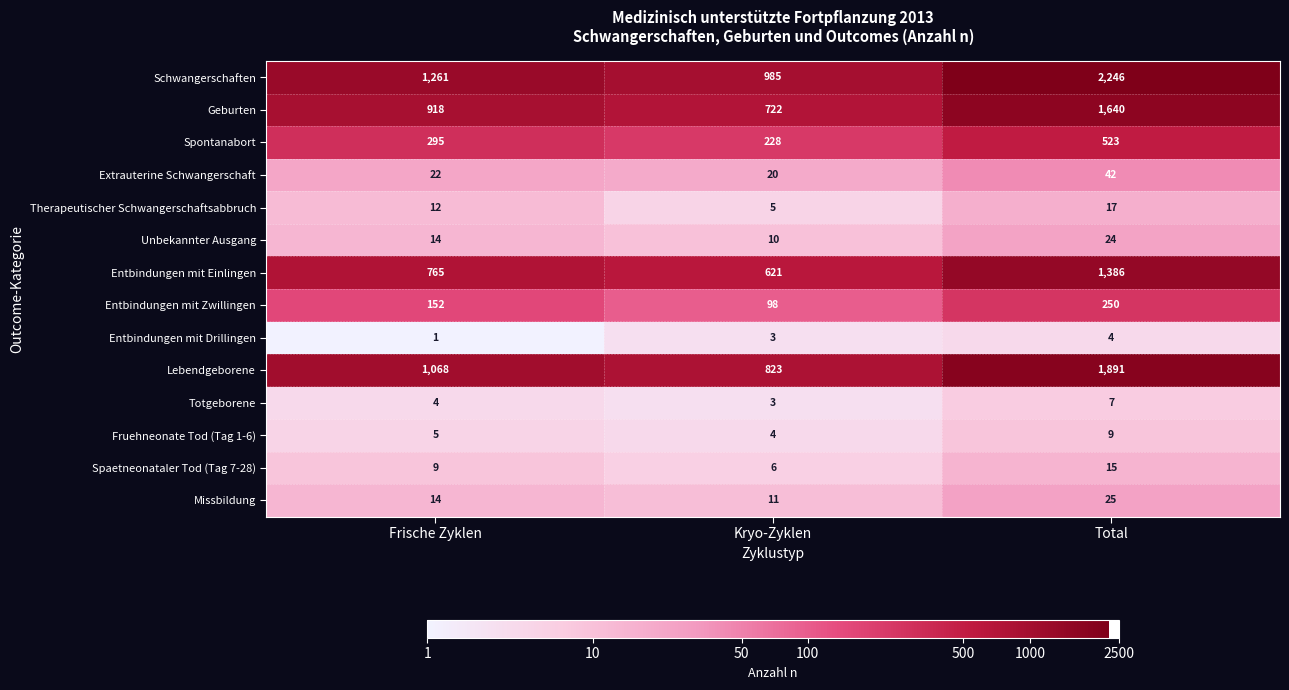

What is the difference between the Spaetneonataler Tod (Tag 7-28) values at Frische Zyklen and Total?

6